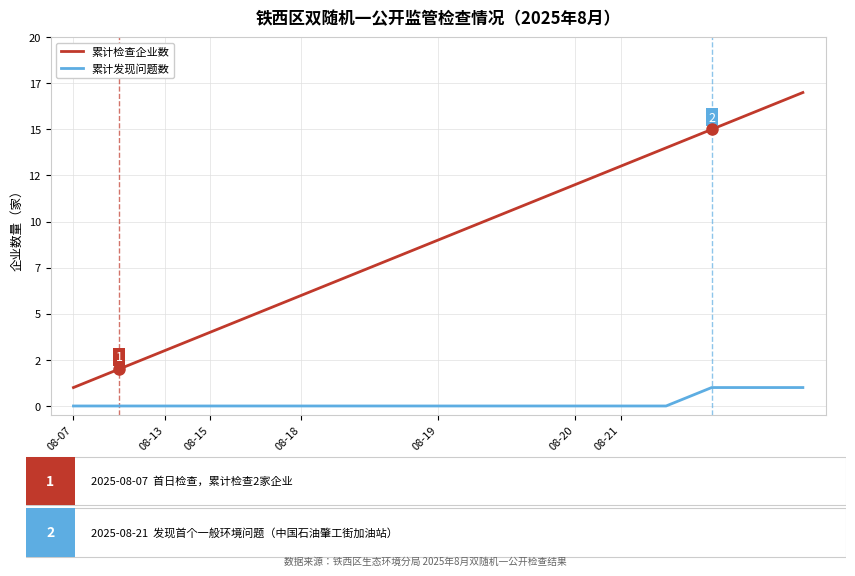

True or false: 累计检查企业数 has more than 0 points higher than both neighbors.

False